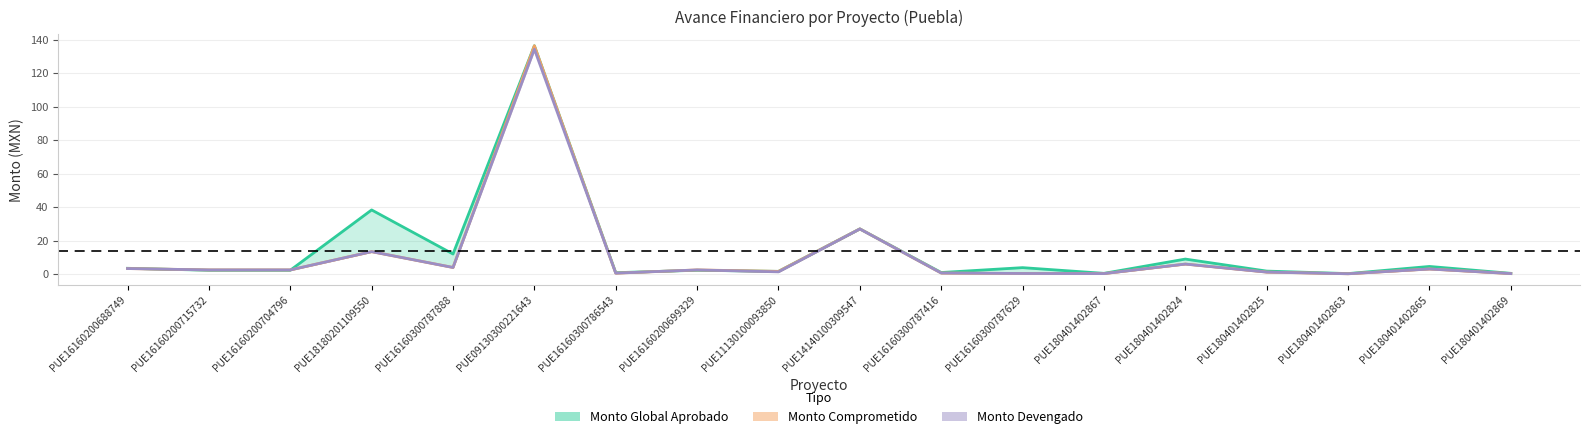

What is the sum of all Monto Comprometido values?

205.7